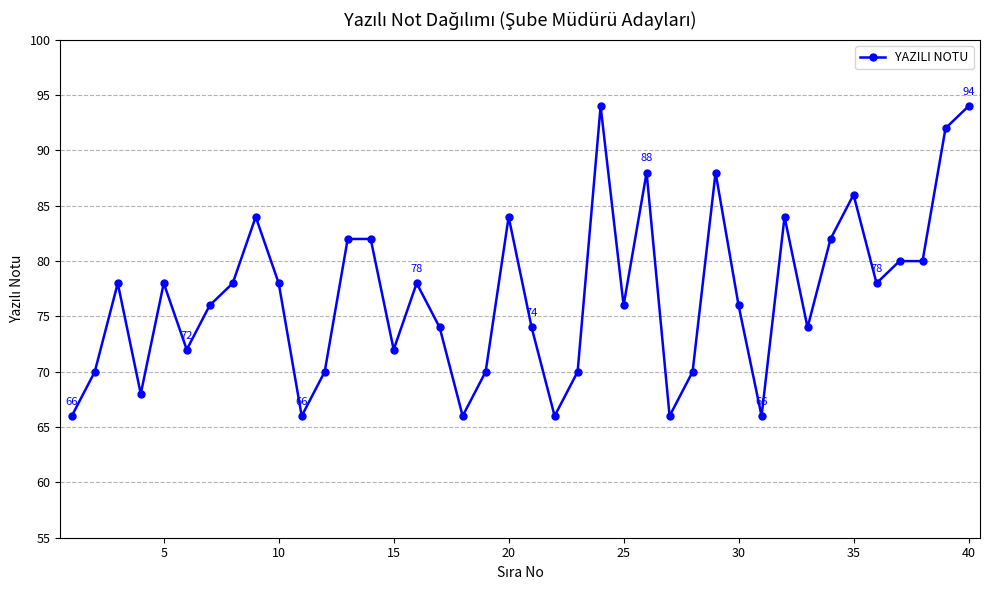

Reading right to left, extract all data points from this chart.

94	92	80	80	78	86	82	74	84	66	76	88	70	66	88	76	94	70	66	74	84	70	66	74	78	72	82	82	70	66	78	84	78	76	72	78	68	78	70	66